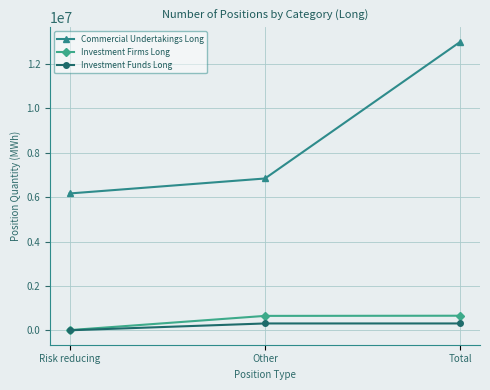

How many lines are shown in the chart?

3